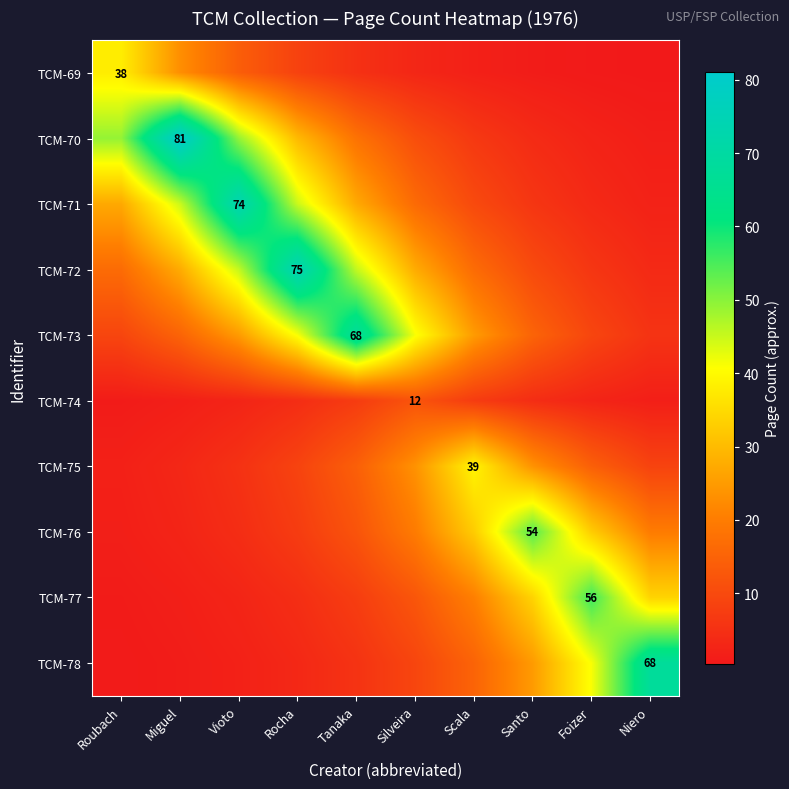

What is the sum of all TCM-69 values?

95.9